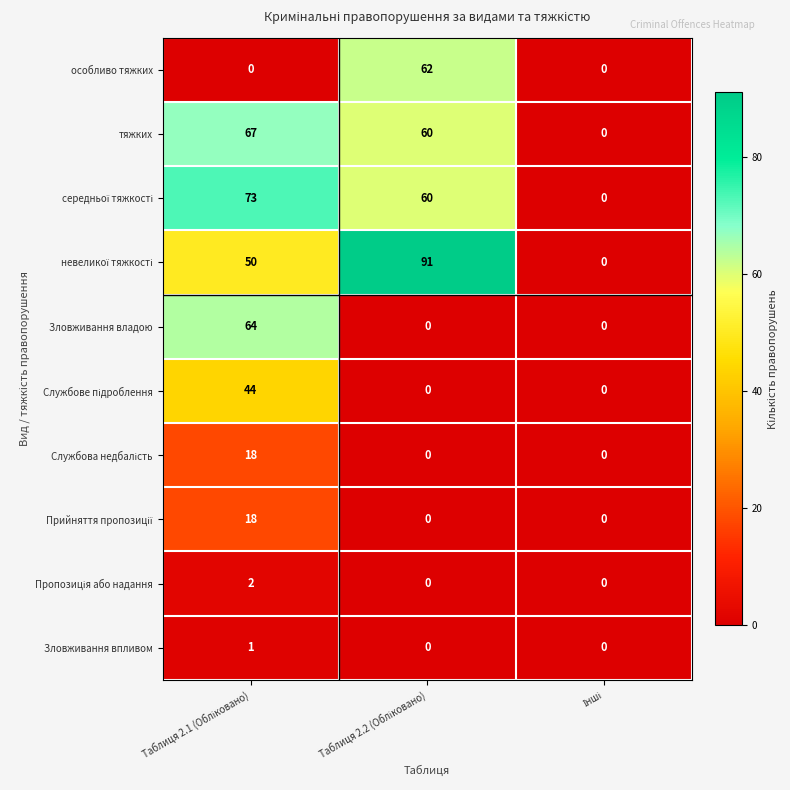

What is the difference between the maximum and minimum values in the тяжких series?

67